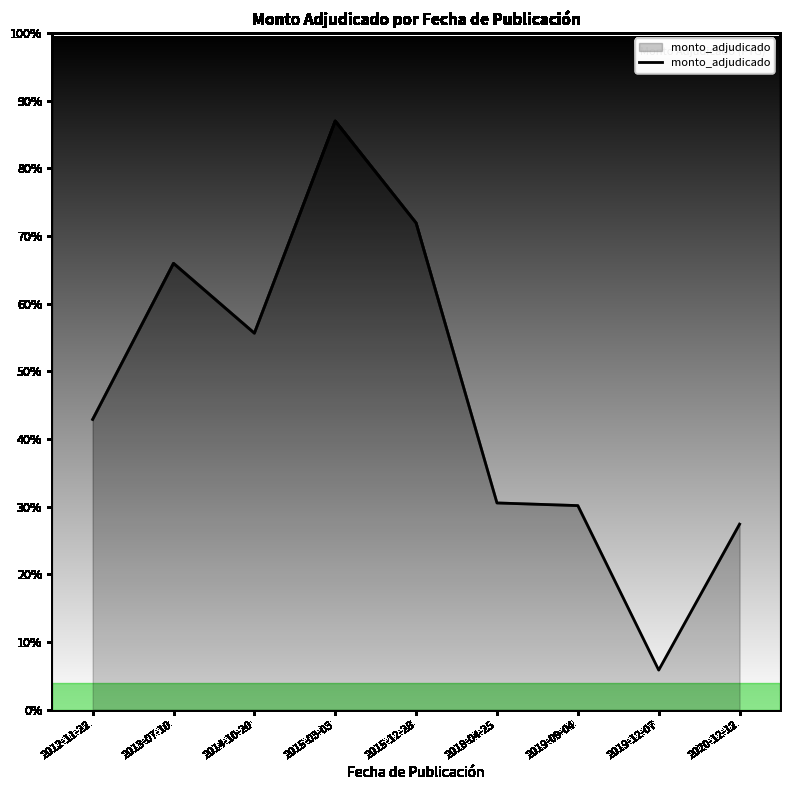

At which category does the chart reach its minimum across all series?

2019-12-07